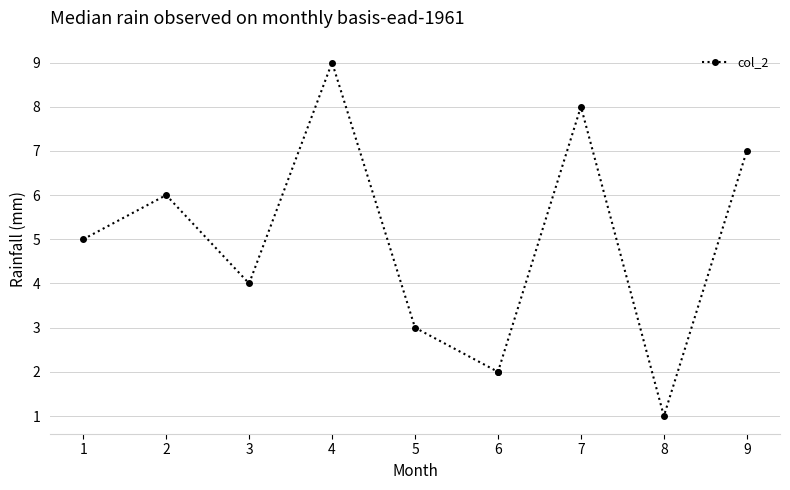

What is the average value?

5